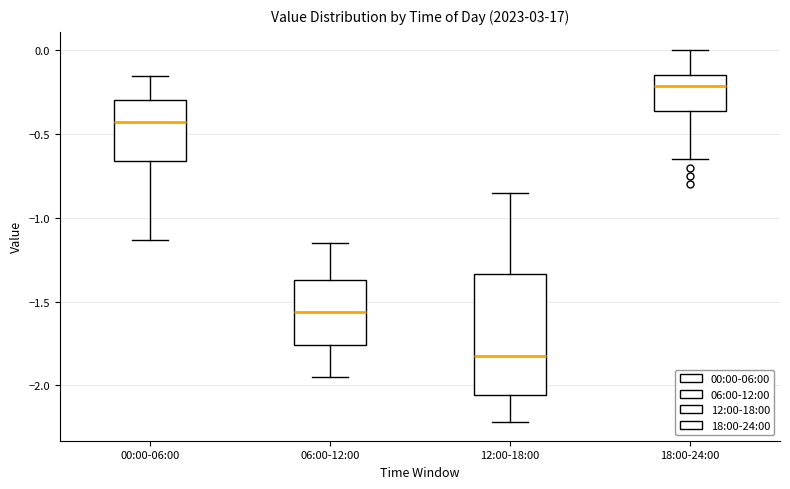

Which box is the tallest, from its lower edge to its upper edge?

12:00-18:00